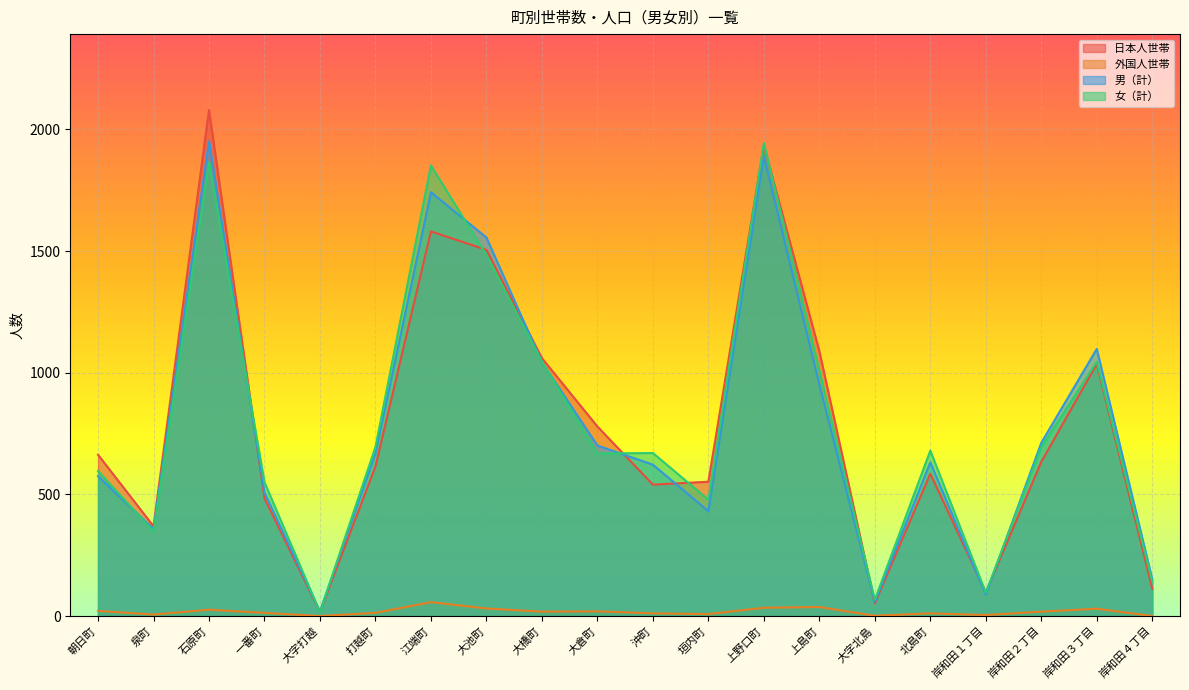

Does the chart display data point markers on the line(s)?

No